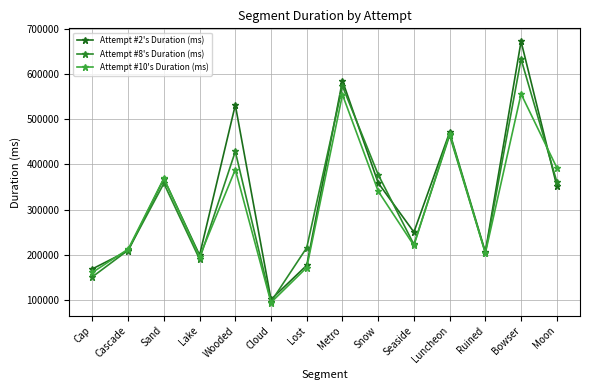

Is it true that Attempt #8's Duration (ms) equals 633454 at Bowser?

True